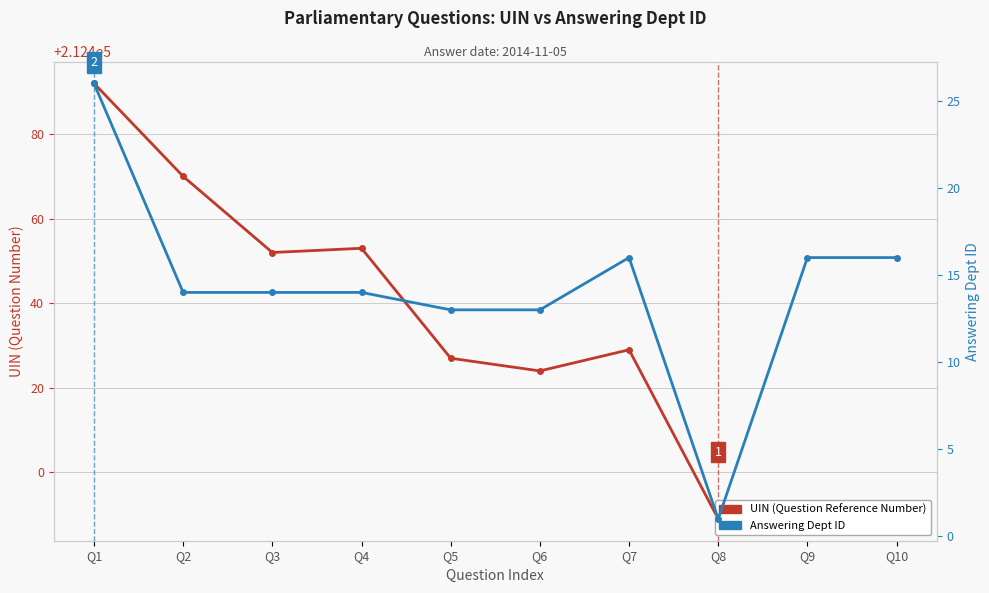

How many data points in Answering Dept ID are less than 14?

3